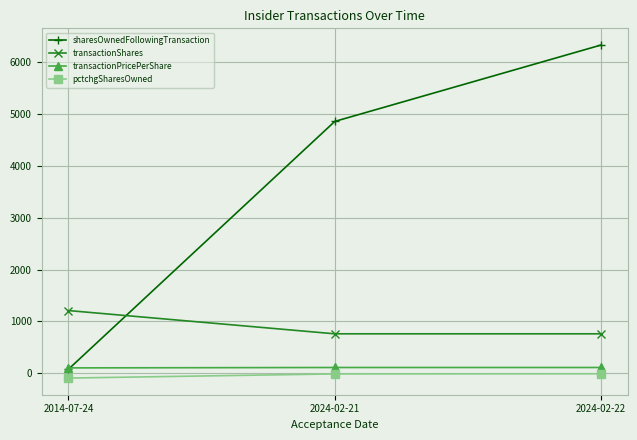

Count the number of categories in the chart.

3